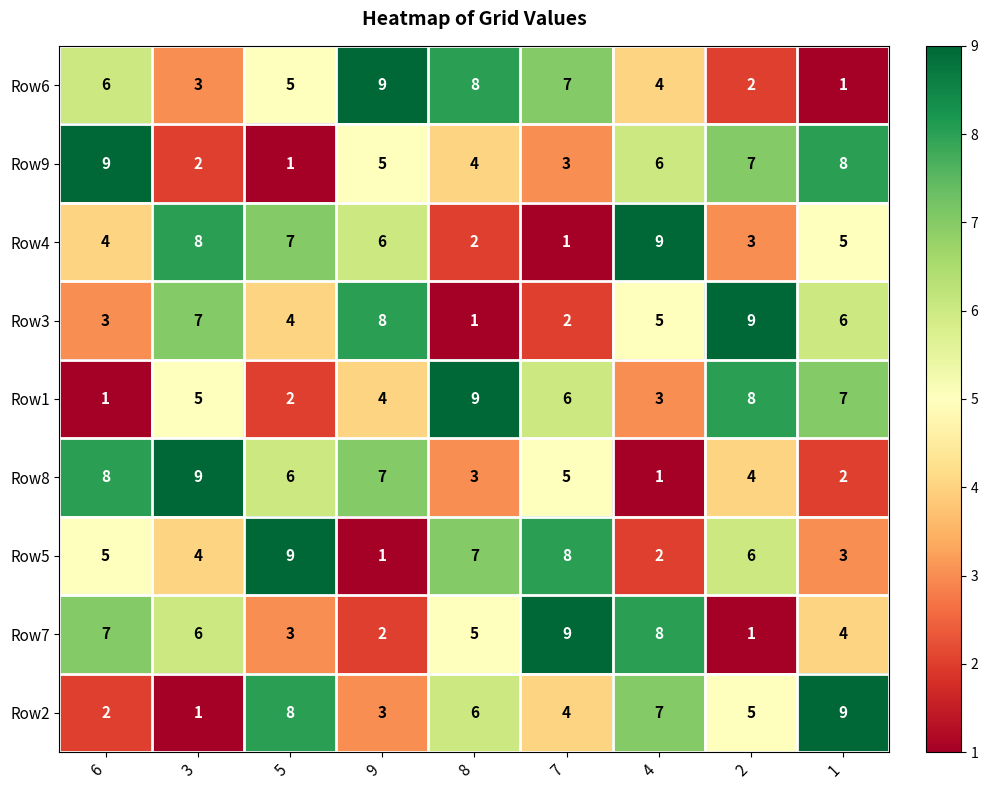

Is it true that Row5 equals 7 at 8?

True